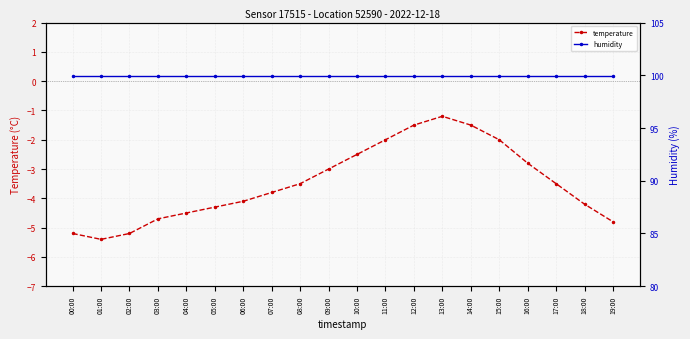

List the series in order of their peak value, highest first.

humidity, temperature